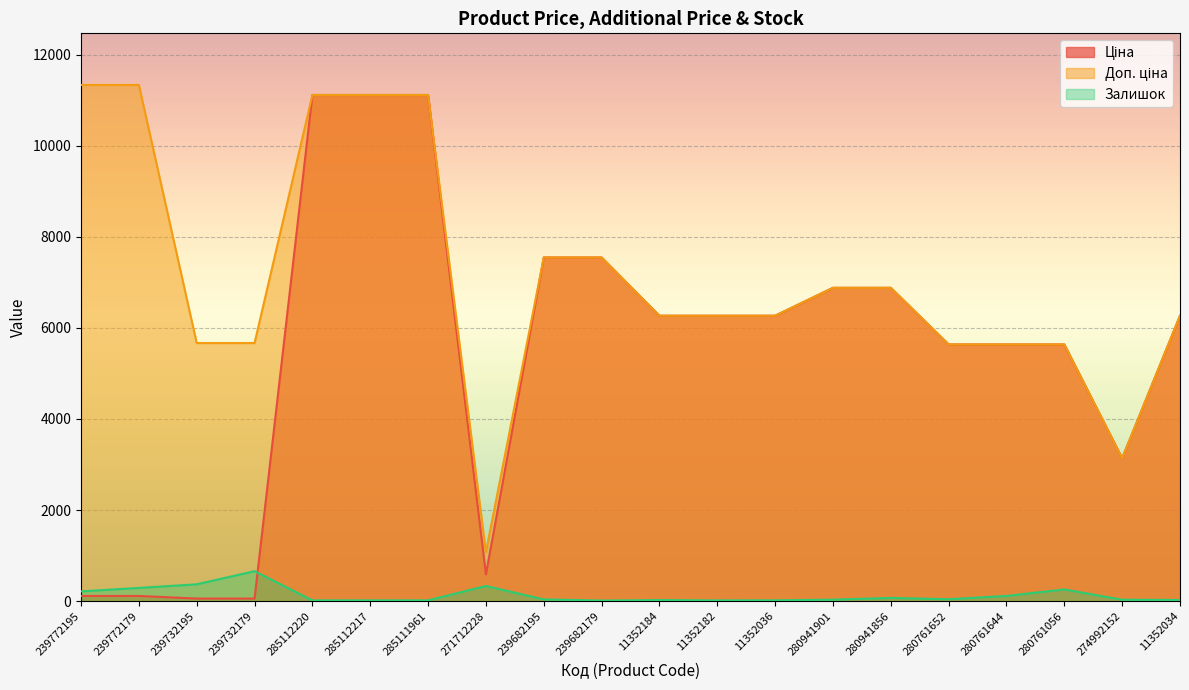

How many lines are shown in the chart?

3